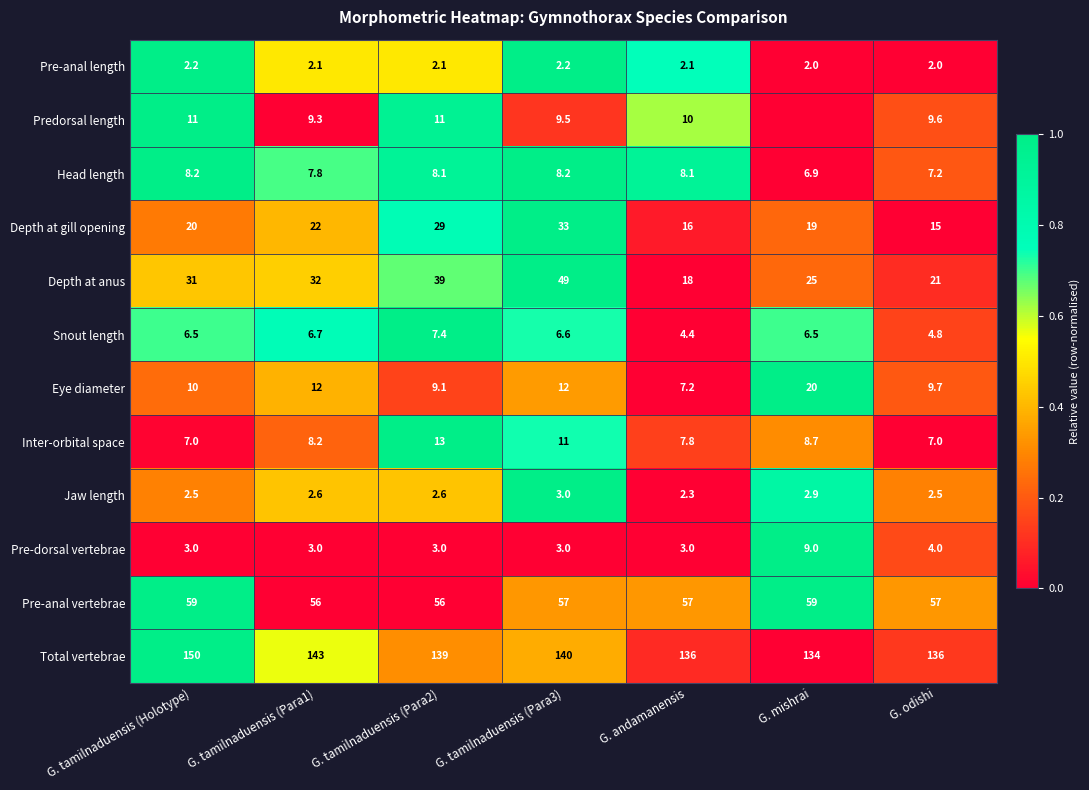

Between G. tamilnaduensis (Holotype) and G. odishi, which series saw the biggest shift?

Total vertebrae